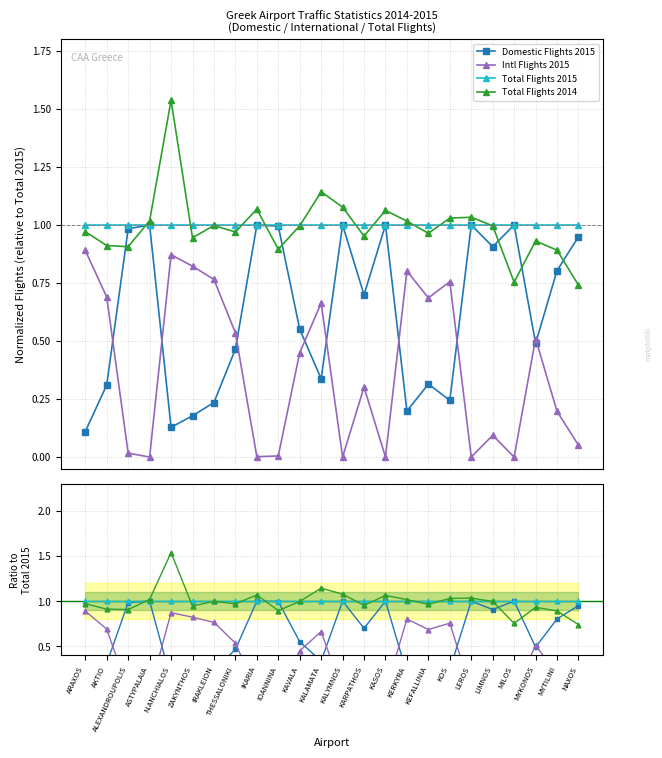

Which has a higher value, KOS or NAXOS?

NAXOS